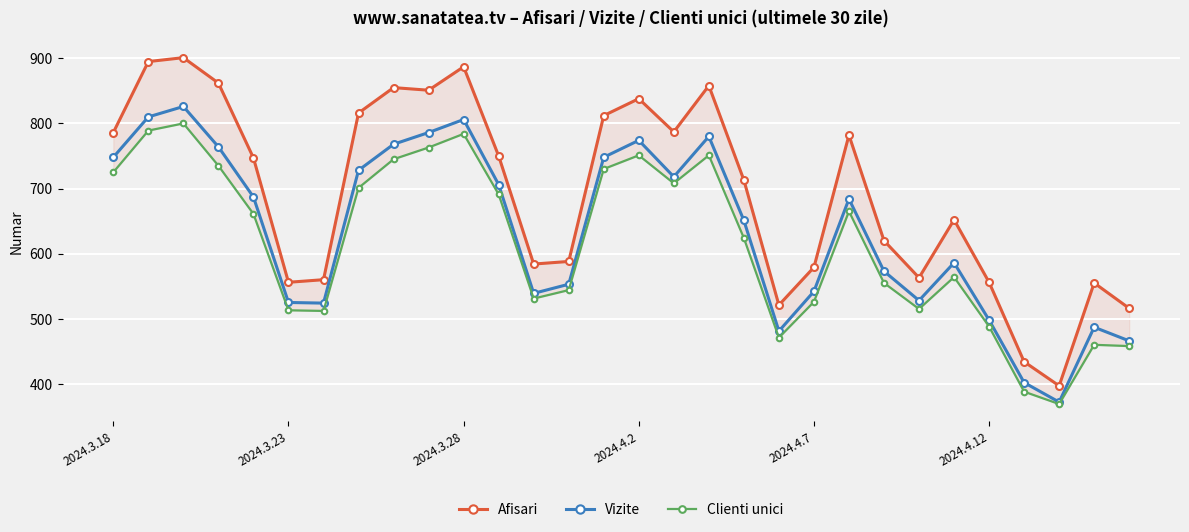

What is the minimum value for Vizite?

372